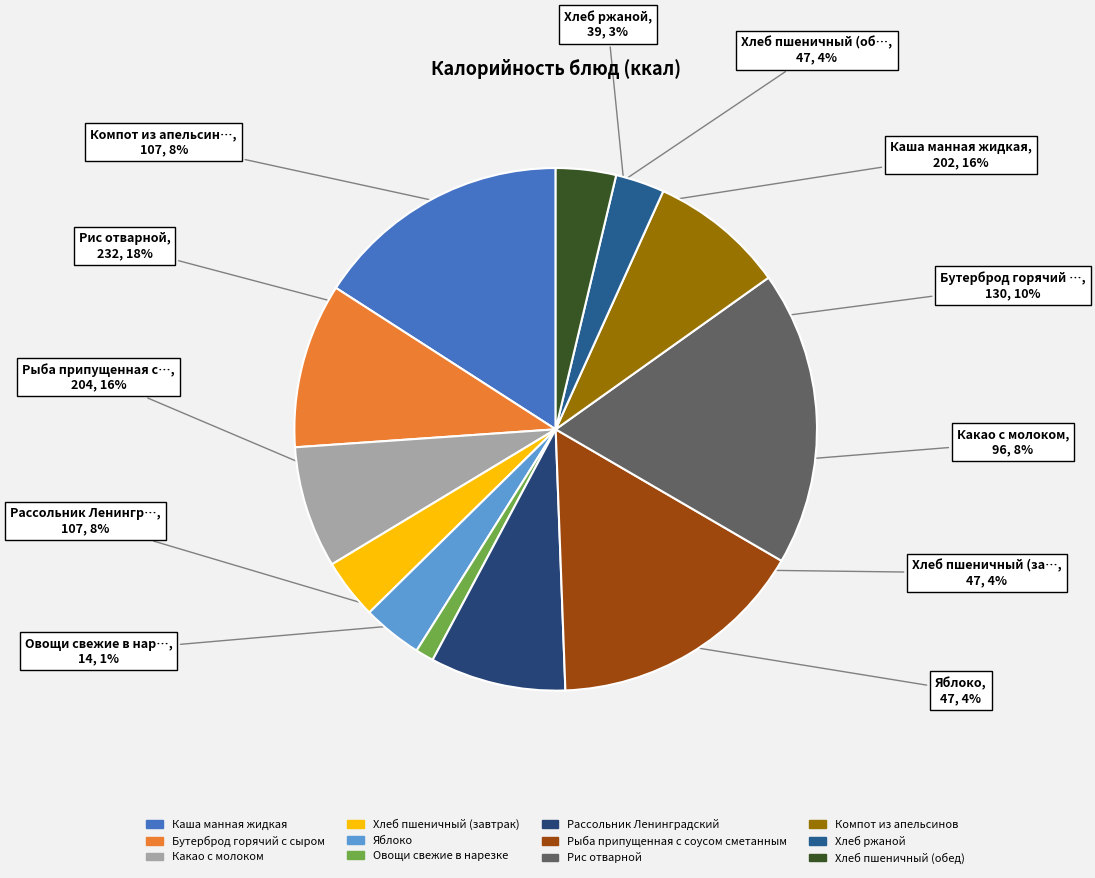

Does Хлеб ржаной account for over 50% of the chart?

No